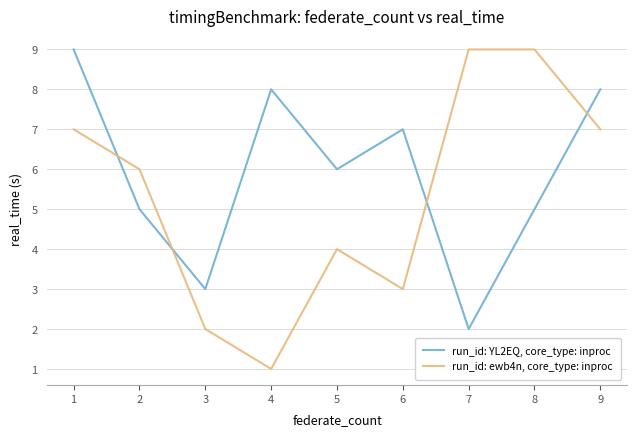

What is the lowest value of the run_id: ewb4n, core_type: inproc series?

1